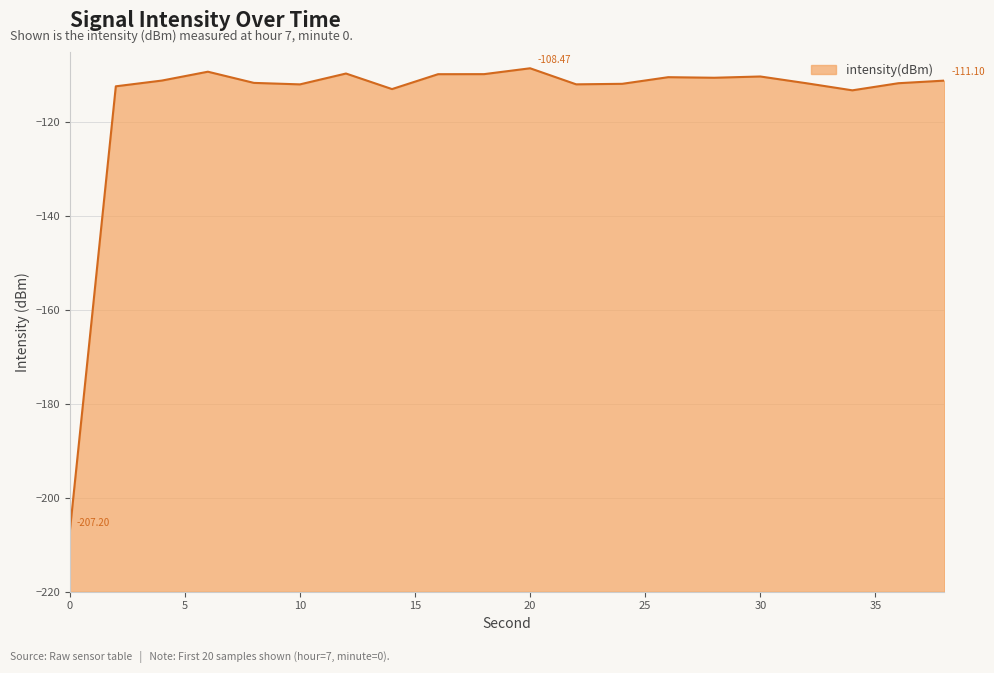

What is the difference between the values at 14 and 4?

1.8